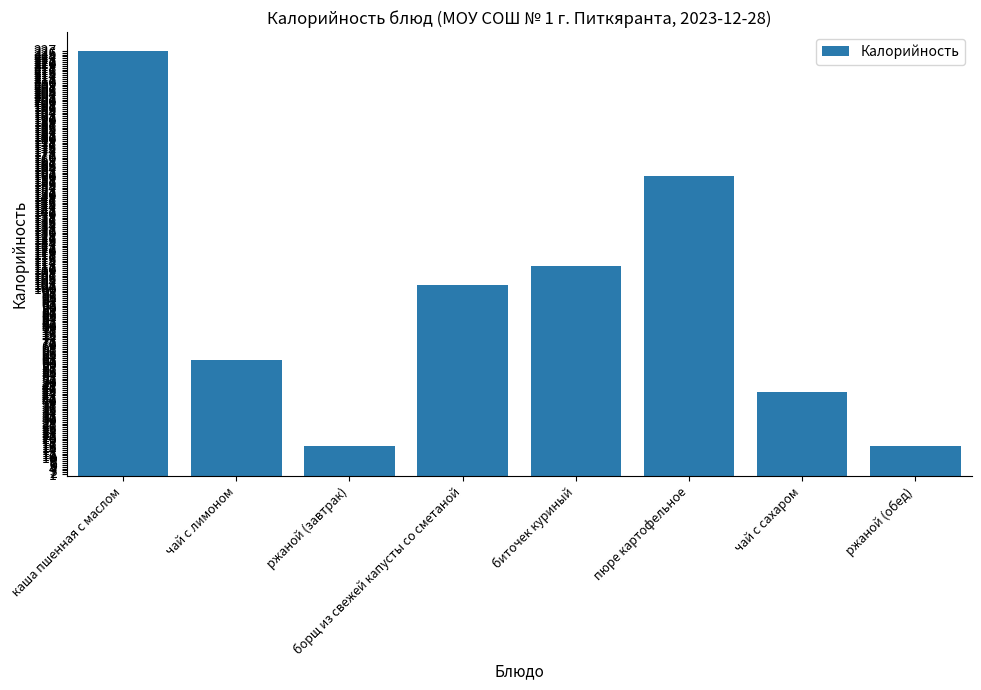

What is the smallest value displayed?

16